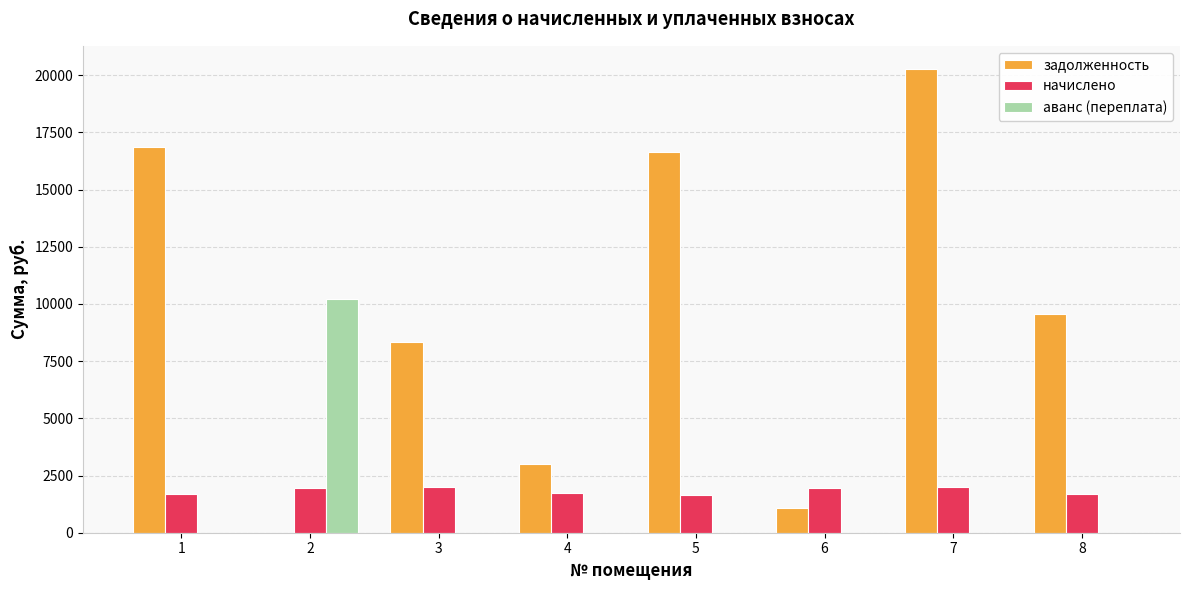

The задолженность series shows -7118.0 at 2. True or false?

False